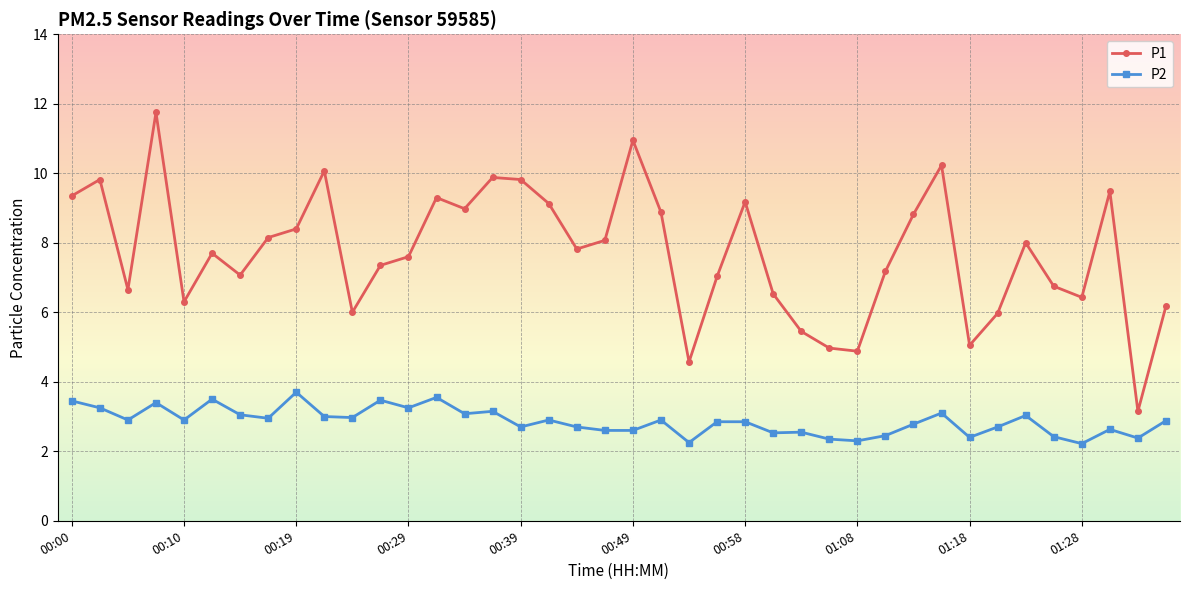

How many data points does each series have?

40